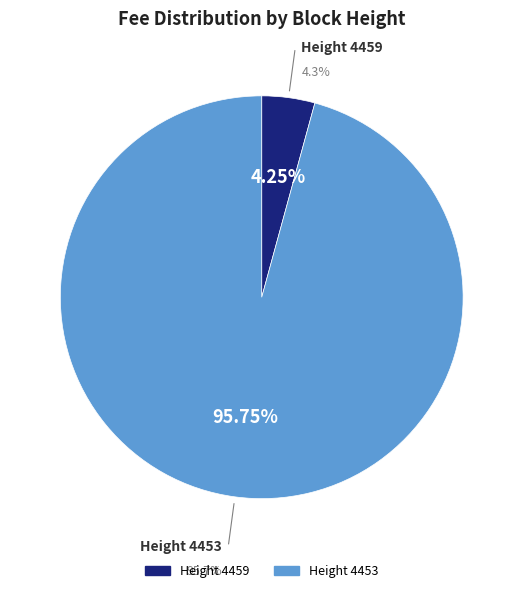

Combined, do 4459 and 4453 account for over 50%?

Yes